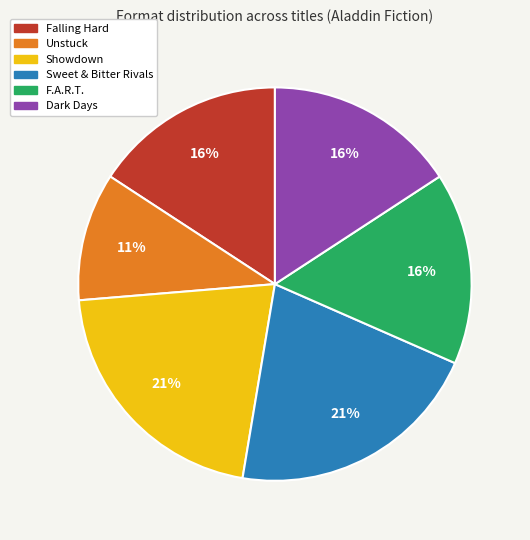

What percentage is the Sweet & Bitter Rivals slice, to the nearest percent?

21%